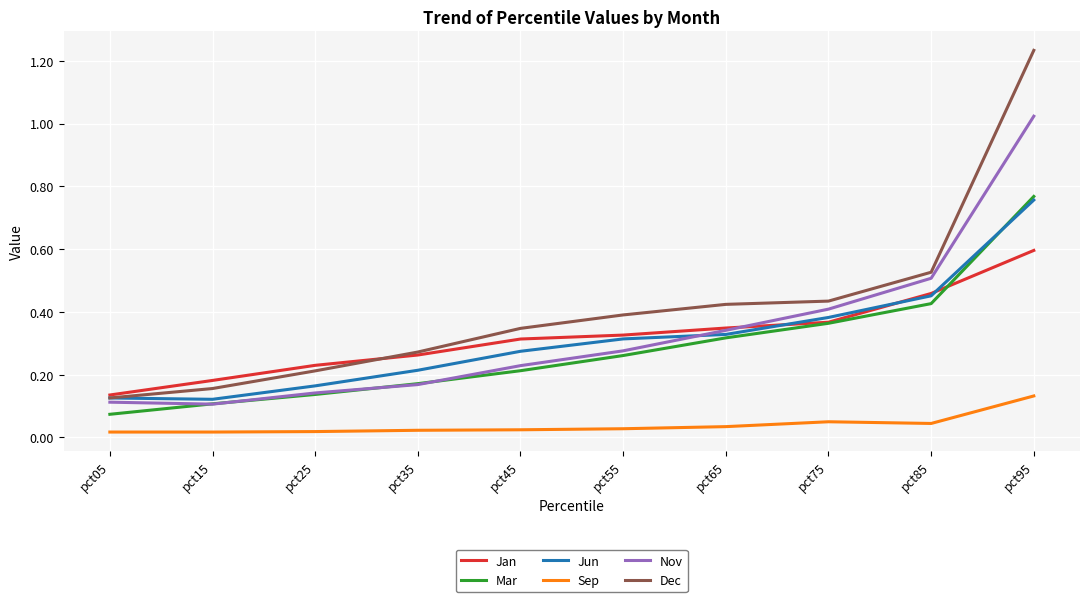

What is the difference between the maximum and second lowest values in the Mar series?

0.7